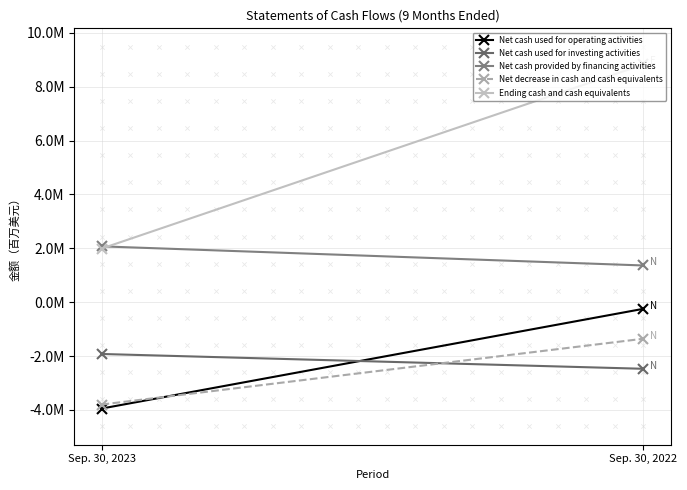

What are all the series names shown in the legend?

Net cash used for operating activities, Net cash used for investing activities, Net cash provided by financing activities, Net decrease in cash and cash equivalents, Ending cash and cash equivalents